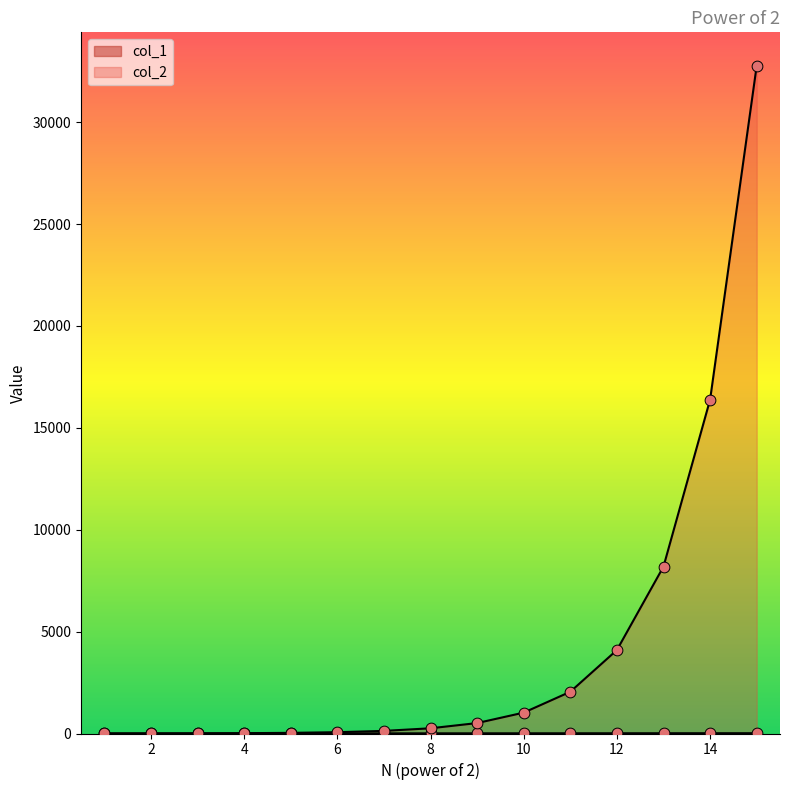

Which series has the widest spread of Y values?

col_2